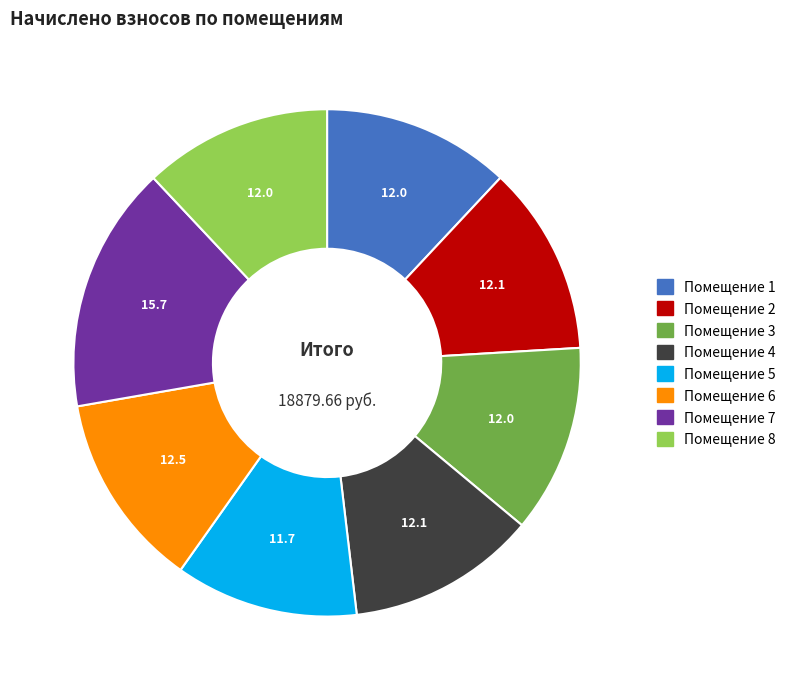

Is there a majority slice in this chart?

No